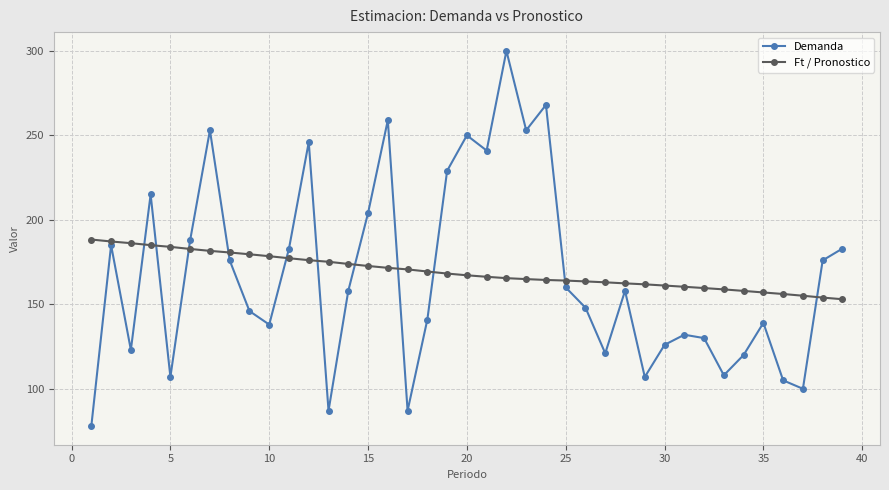

What is the value of the Demanda point at the 25th from the left?

160.0